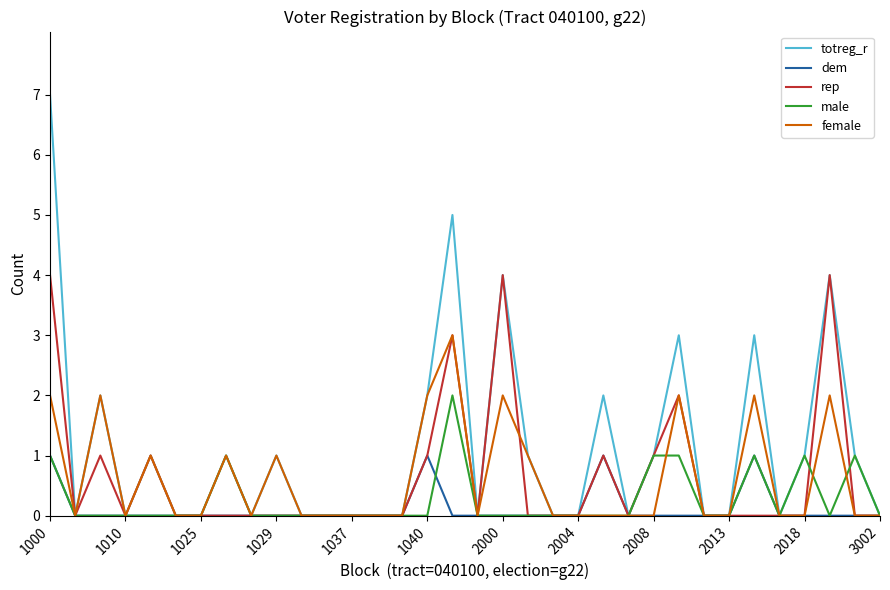

Reading left to right, what are all the values shown in this chart?

totreg_r: 7	0	2	0	1	0	0	1	0	1	0	0	0	0	0	2	5	0	4	1	0	0	2	0	1	3	0	0	3	0	1	4	1	0
dem: 1	0	0	0	0	0	0	0	0	0	0	0	0	0	0	1	0	0	0	0	0	0	1	0	0	0	0	0	1	0	0	0	0	0
rep: 4	0	1	0	1	0	0	0	0	0	0	0	0	0	0	1	3	0	4	0	0	0	1	0	1	2	0	0	0	0	0	4	0	0
male: 1	0	0	0	0	0	0	1	0	0	0	0	0	0	0	0	2	0	0	0	0	0	0	0	1	1	0	0	1	0	1	0	1	0
female: 2	0	2	0	1	0	0	1	0	1	0	0	0	0	0	2	3	0	2	1	0	0	0	0	0	2	0	0	2	0	0	2	0	0